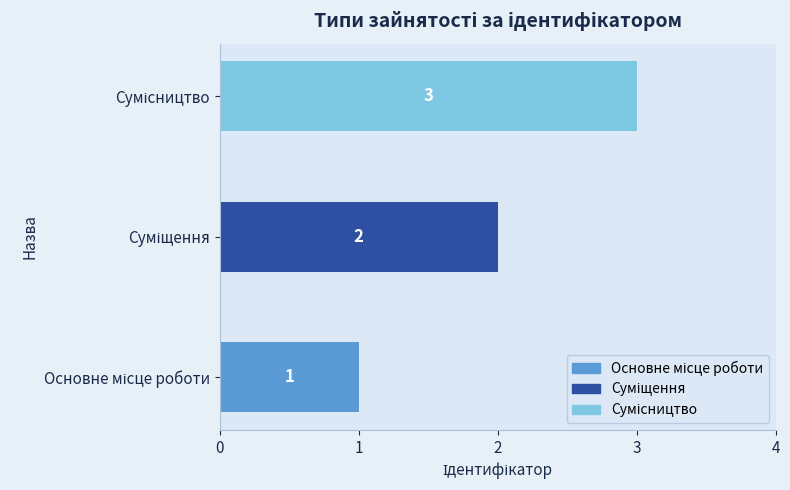

How many values are between 1 and 3?

3